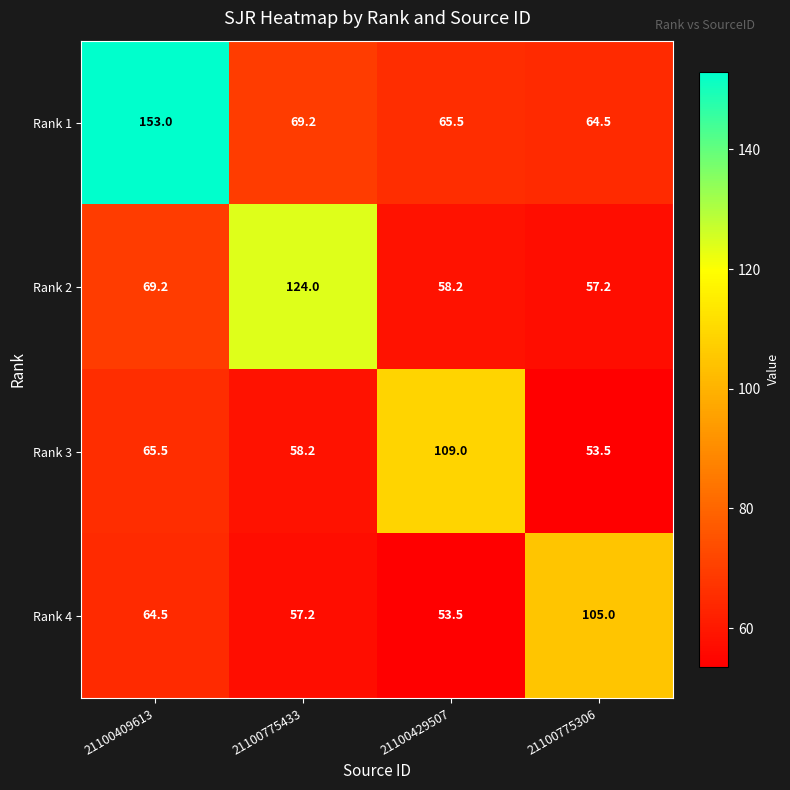

What is the sum of all Rank 3 values?

286.2